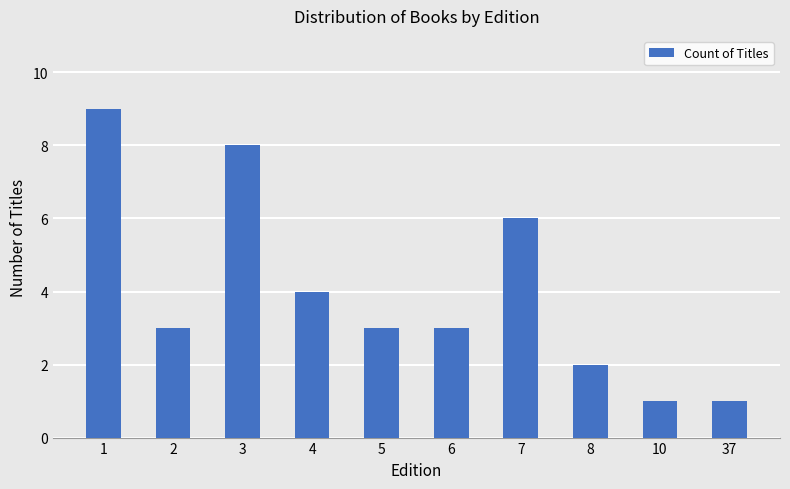

The value at 3 is 8. True or false?

True